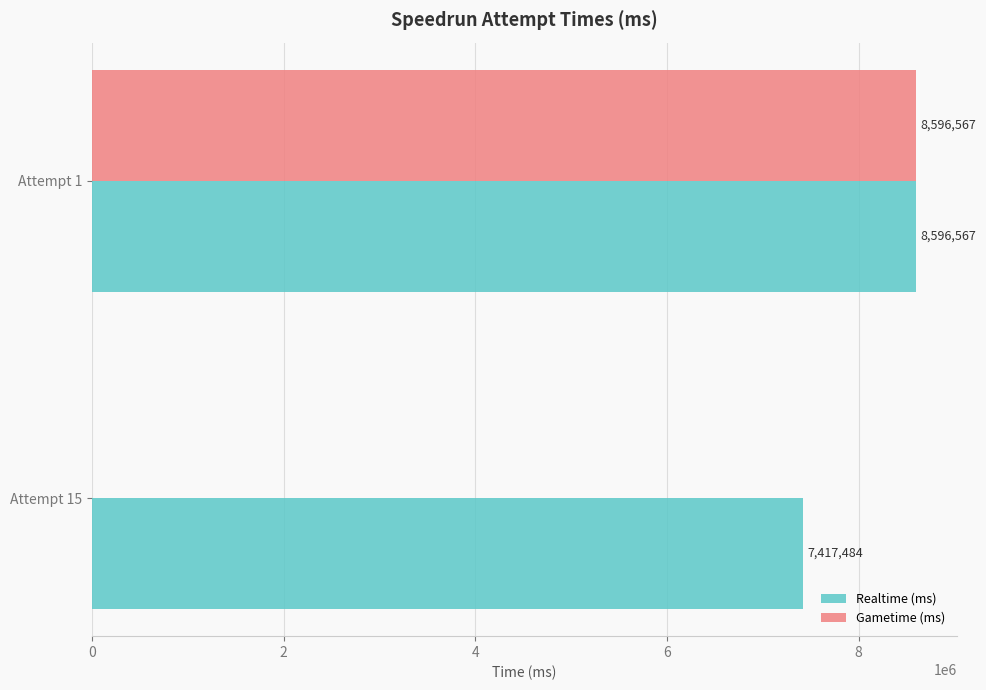

What is the average value of the Gametime (ms) series?

4298284